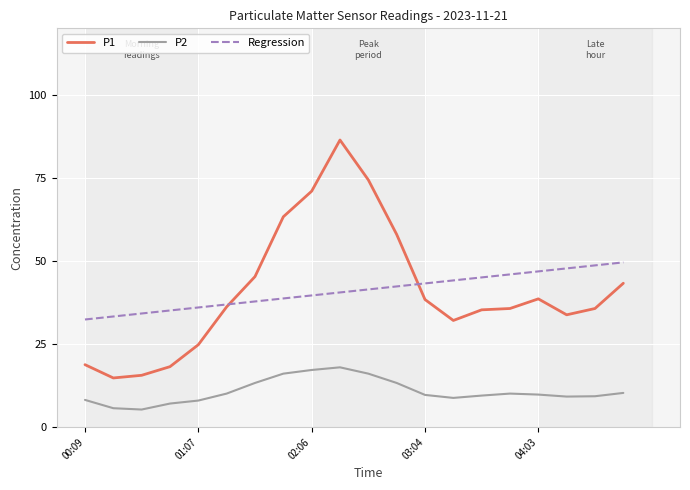

Which series has the largest range (max minus min)?

P1